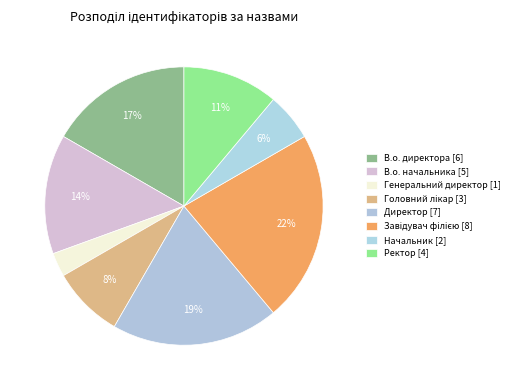

What is the ratio of the value at Начальник to the value at Генеральний директор?

2.0